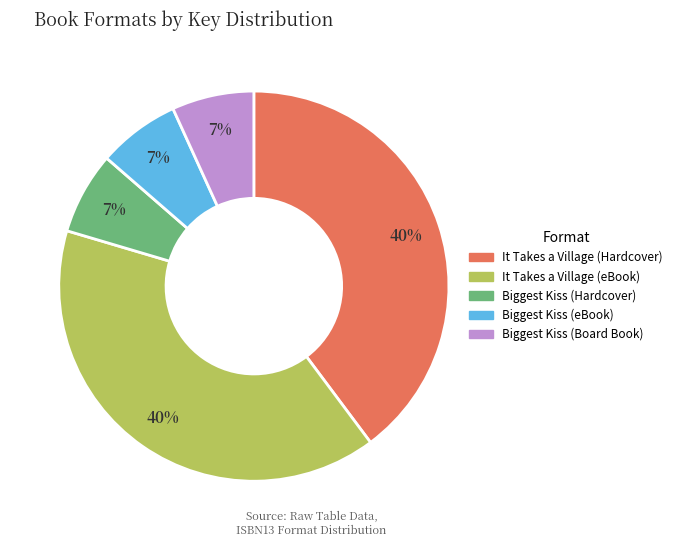

Count the number of slices in the pie.

5